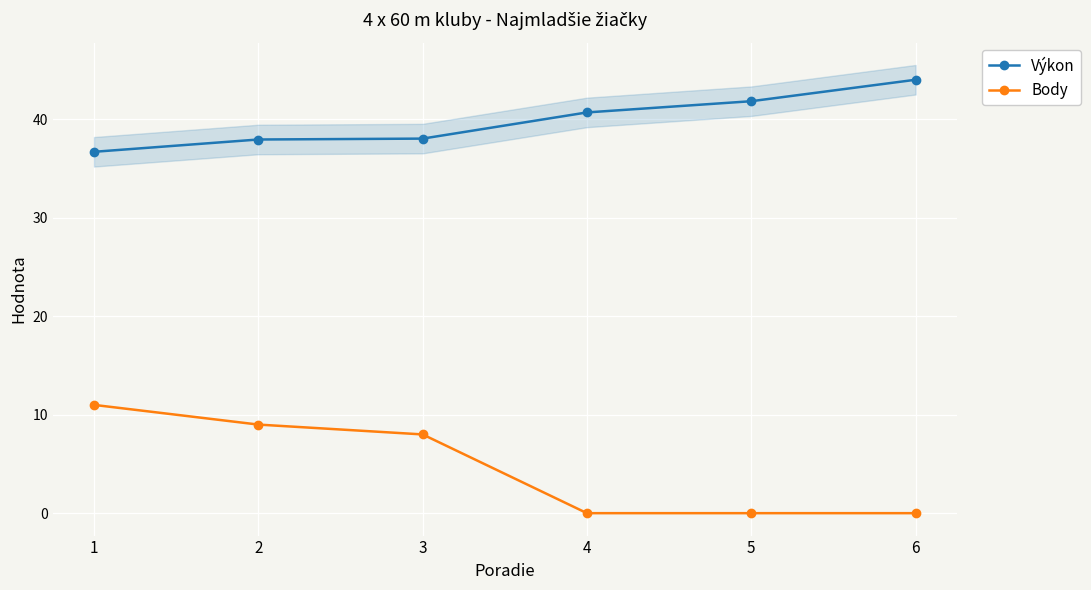

Reading right to left, transcribe all the data shown in this chart.

Výkon: 6=44.0	5=41.9	4=40.7	3=38.0	2=38.0	1=36.7
Body: 6=0.0	5=0.0	4=0.0	3=8.0	2=9.0	1=11.0